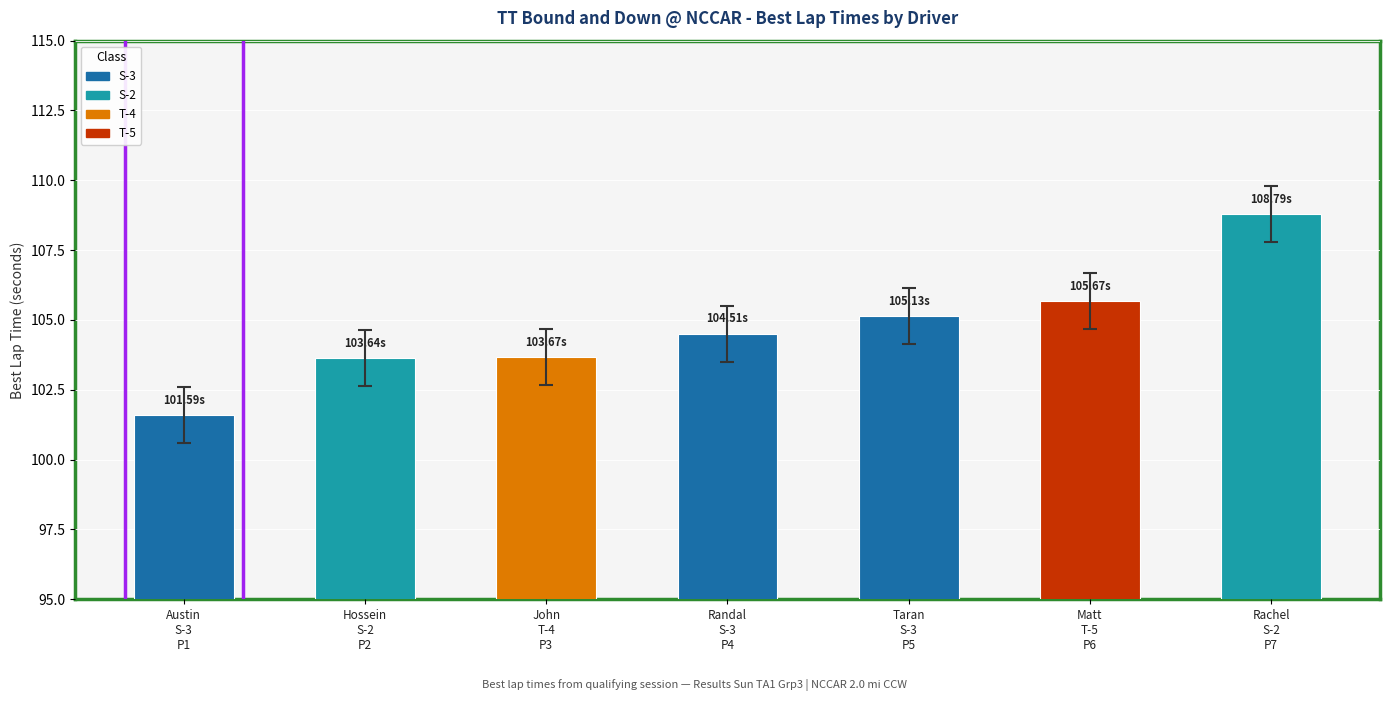

What is the difference between the second highest and second lowest values?

2.0